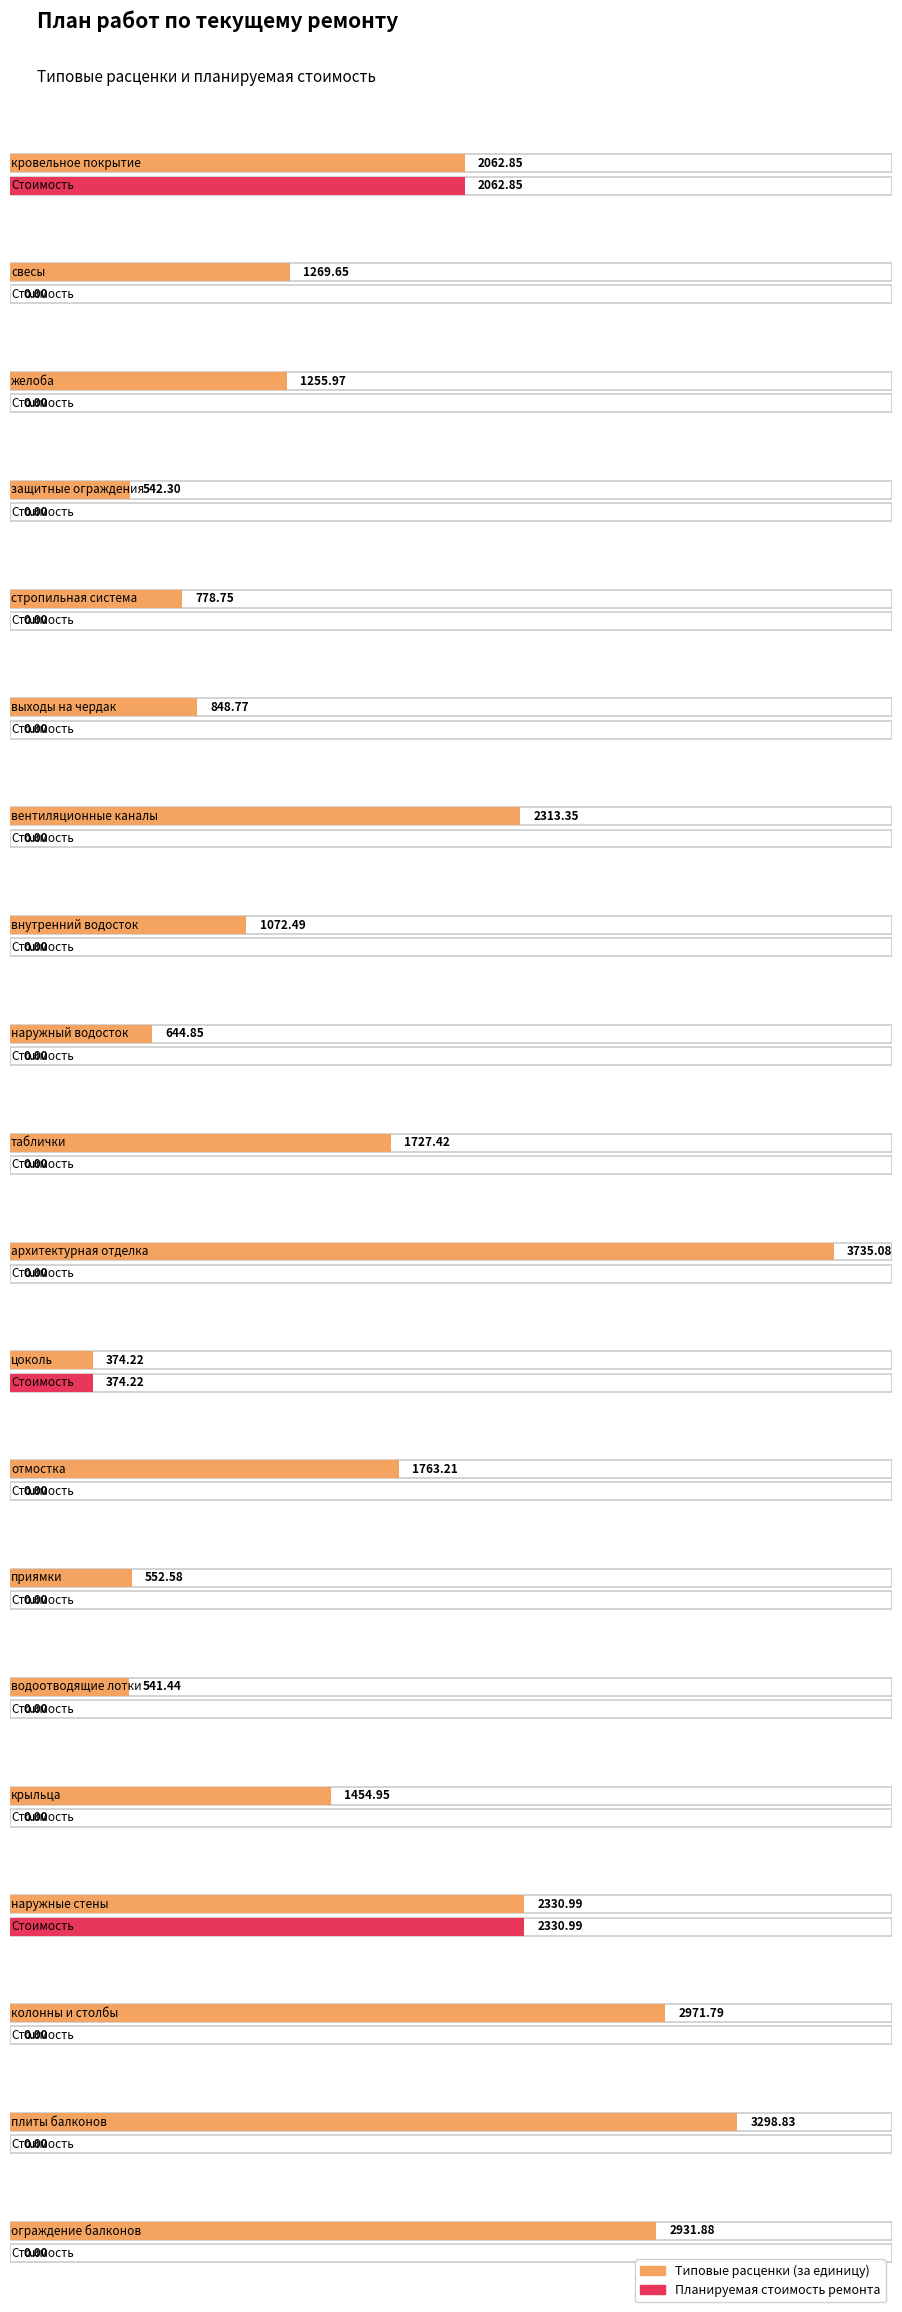

What is the approximate value of Типовые расценки (за единицу) at ограждение балконов?

2931.9